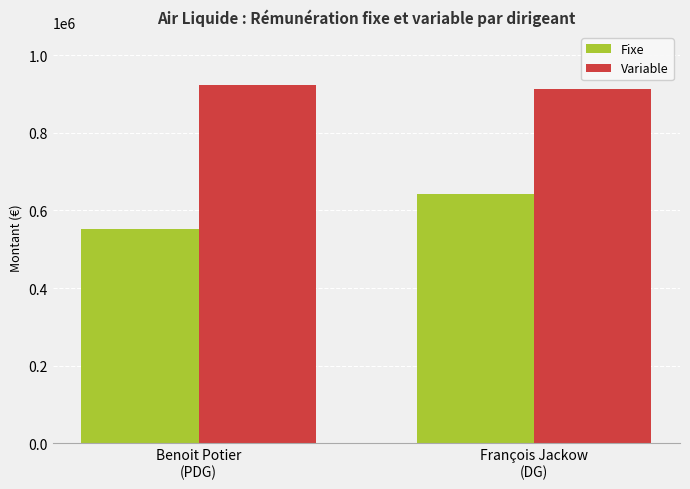

Does the chart contain stacked bars?

No